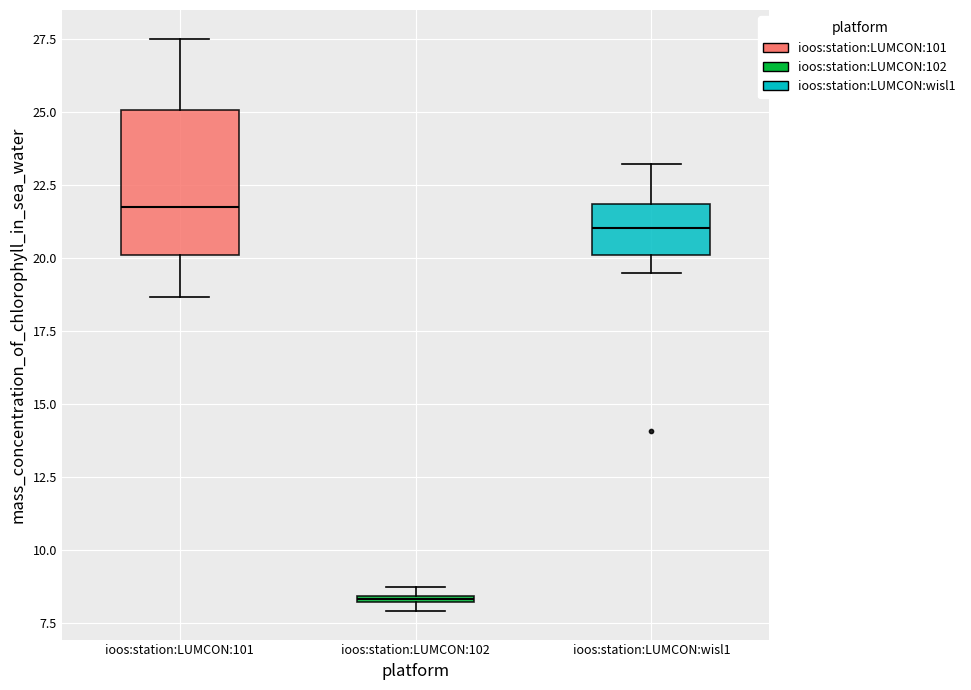

Which box has the highest median line?

ioos:station:LUMCON:101